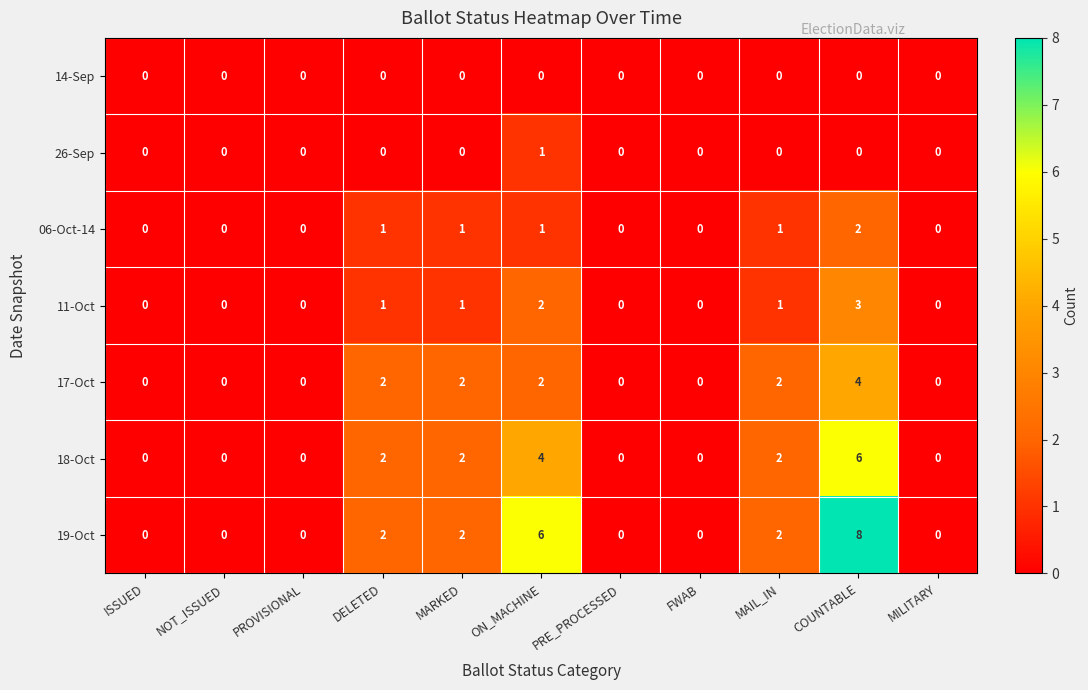

What is the sum of all 06-Oct-14 values?

6